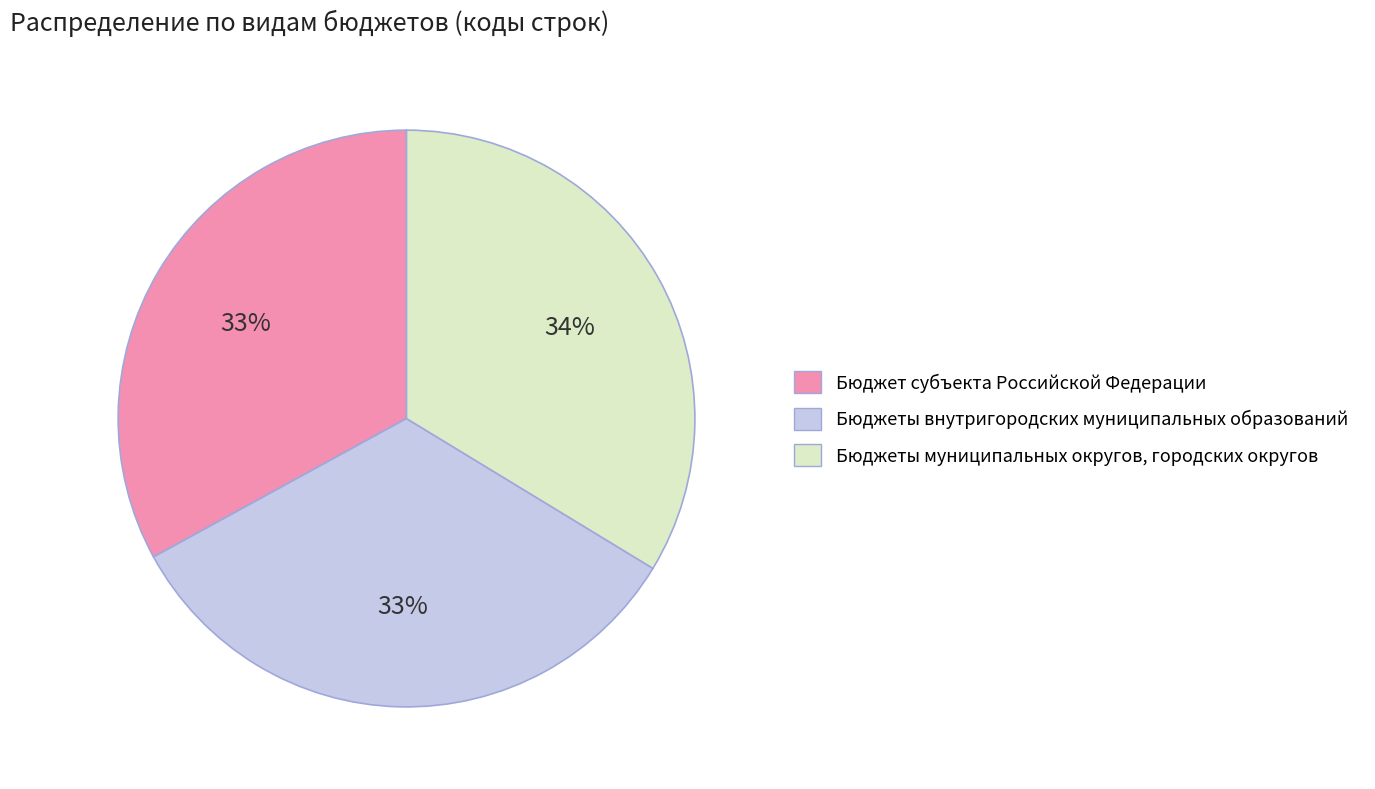

Combined, do Бюджеты внутригородских муниципальных образований and Бюджеты муниципальных округов, городских округов account for over 50%?

Yes